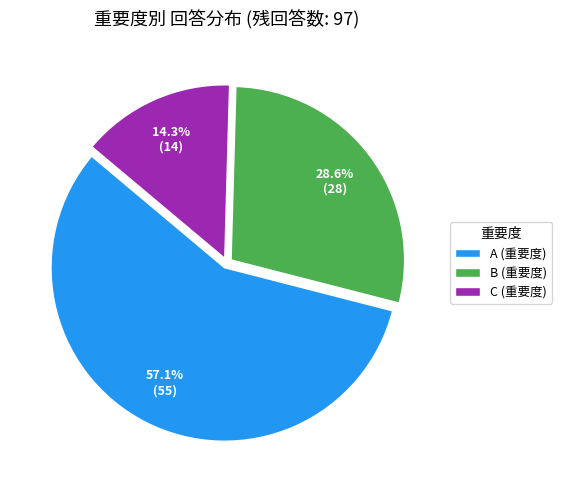

What is the ratio of the value at A (重要度) to the value at B (重要度)?

2.0